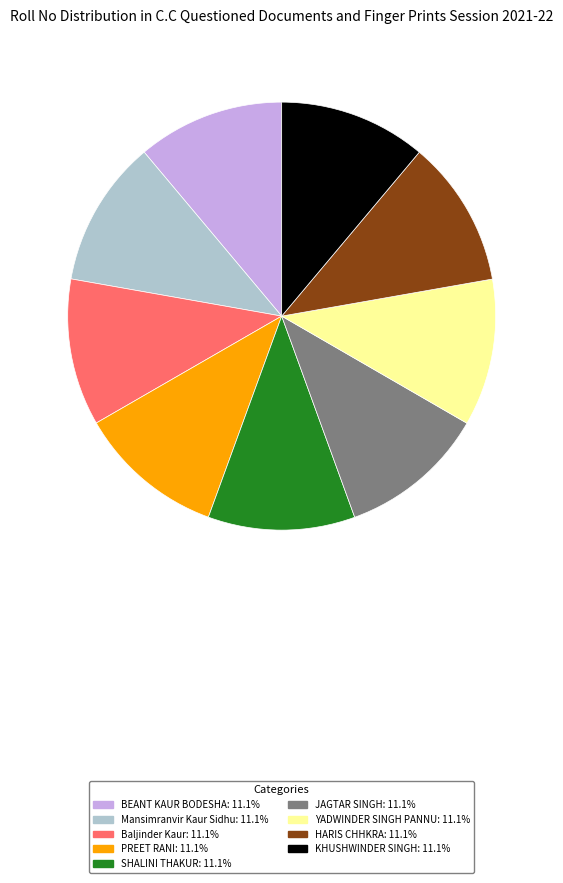

Does any single category account for the majority?

No